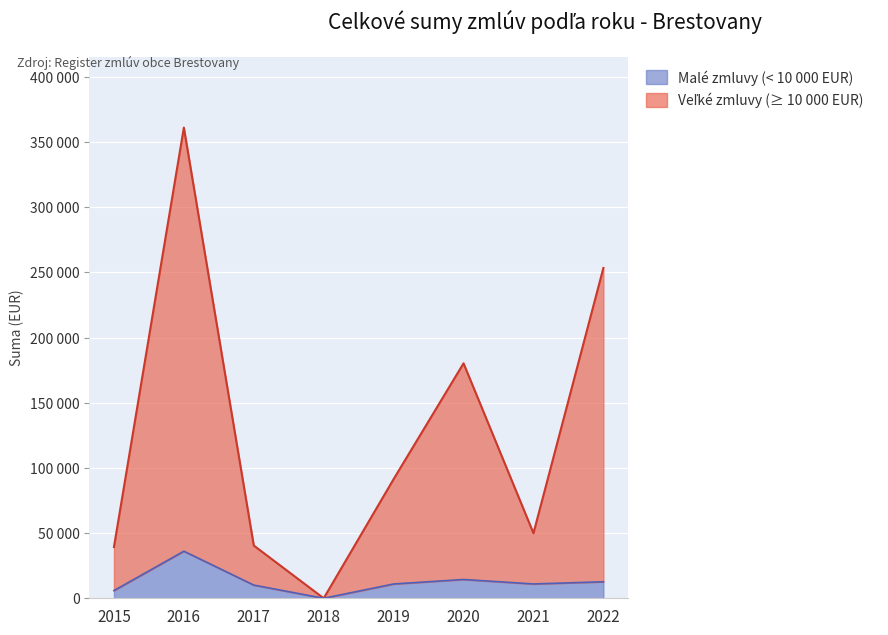

Does the chart display data point markers on the line(s)?

No